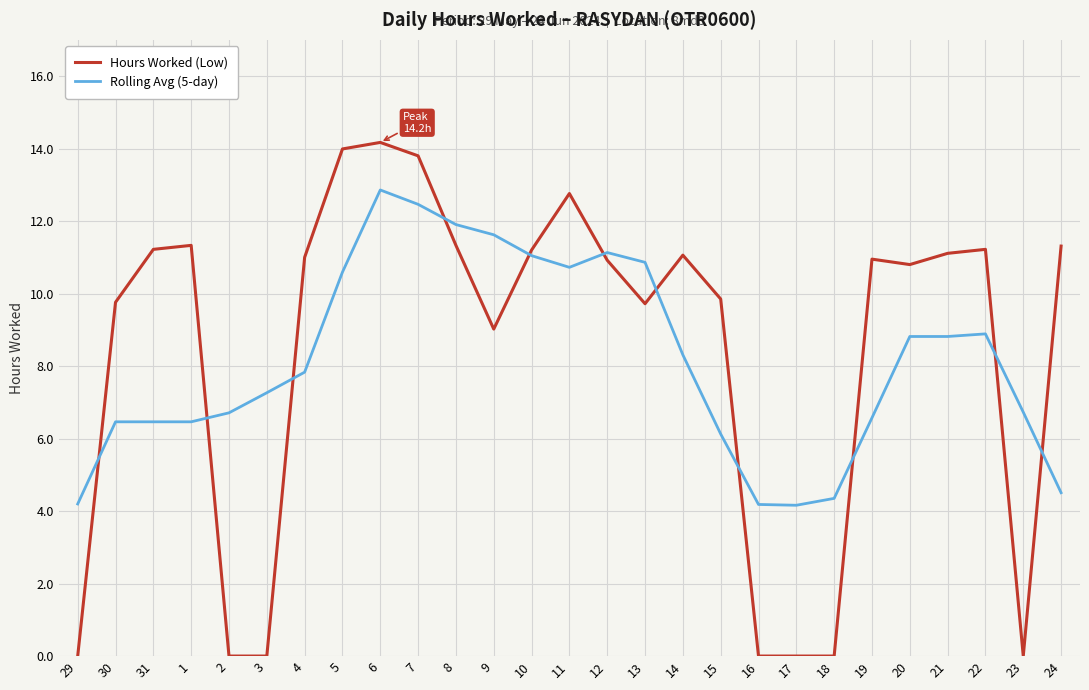

True or false: Hours Worked (Low) has a value of 16.5 at 19.

False